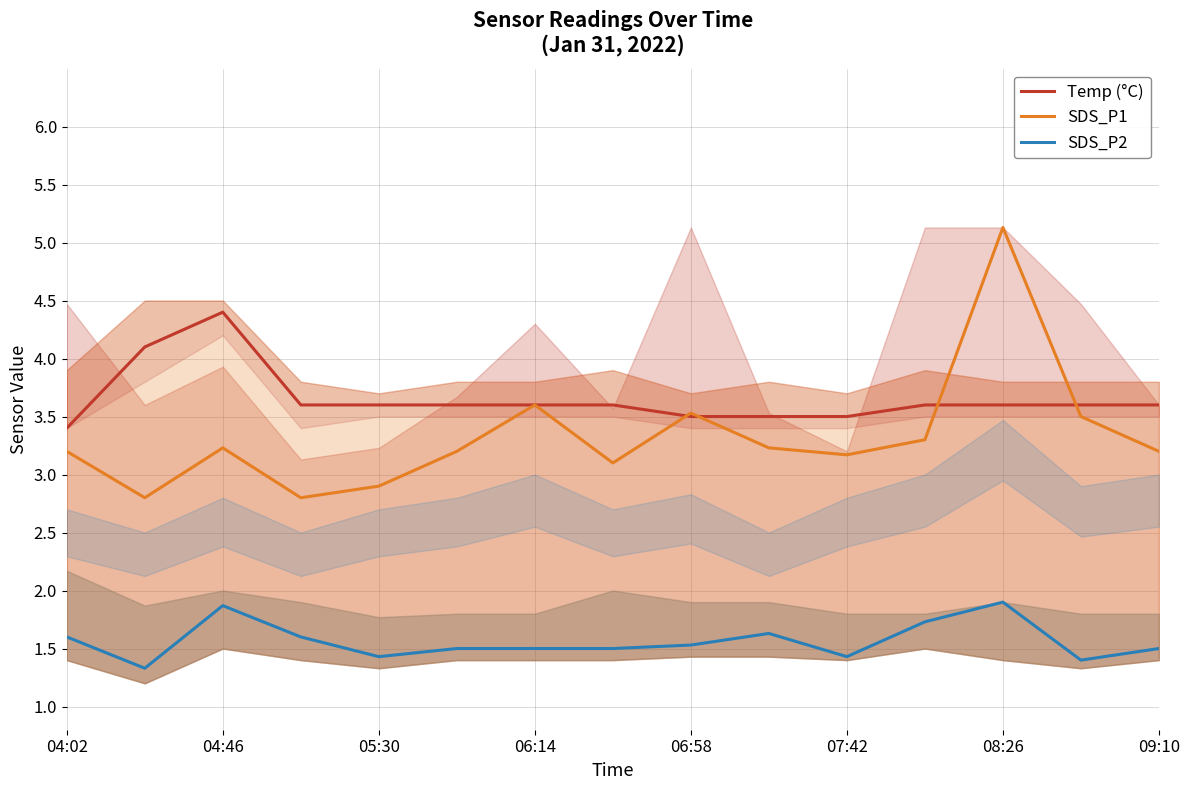

What is the smallest value displayed?

1.3